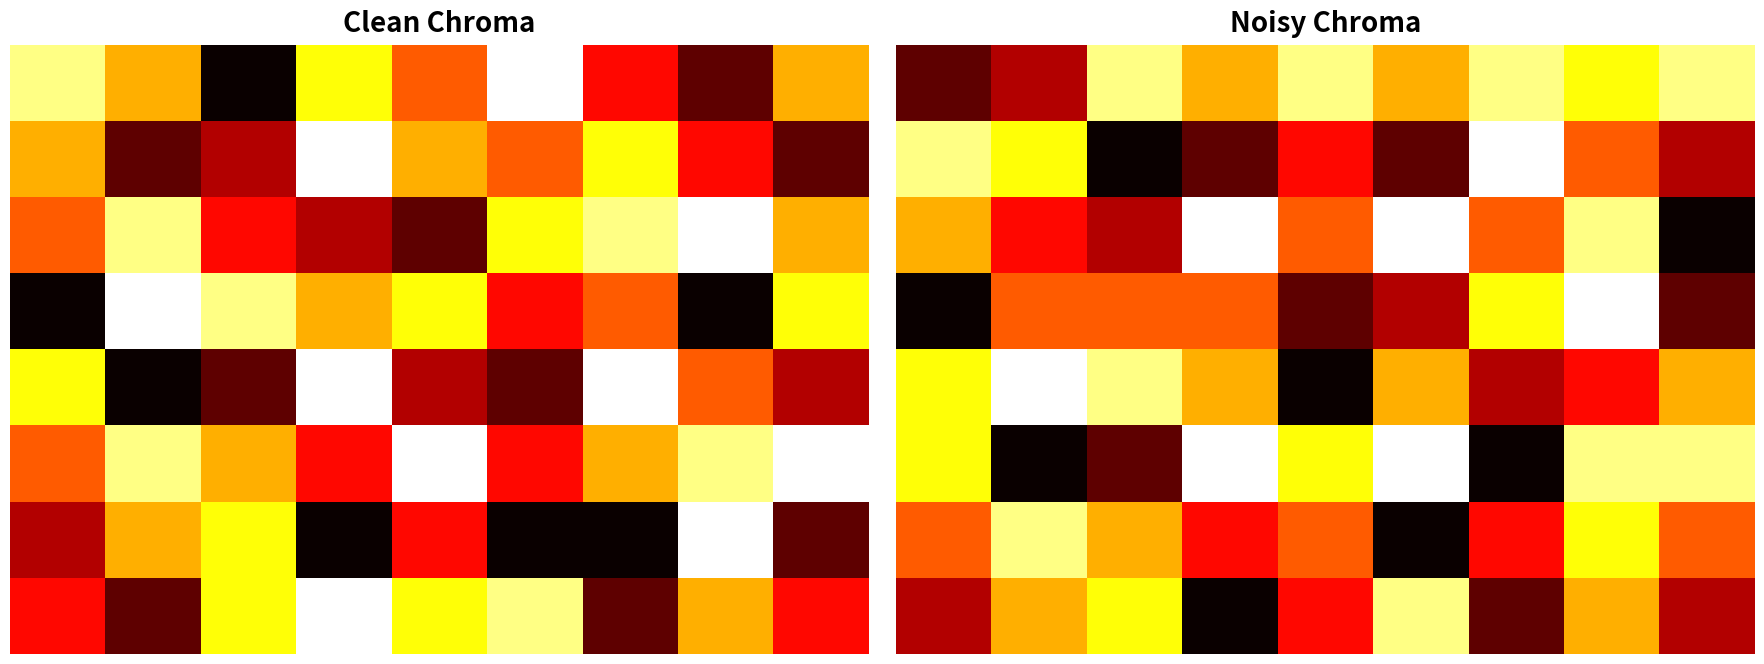

How many 6 values are between 4 and 6?

6